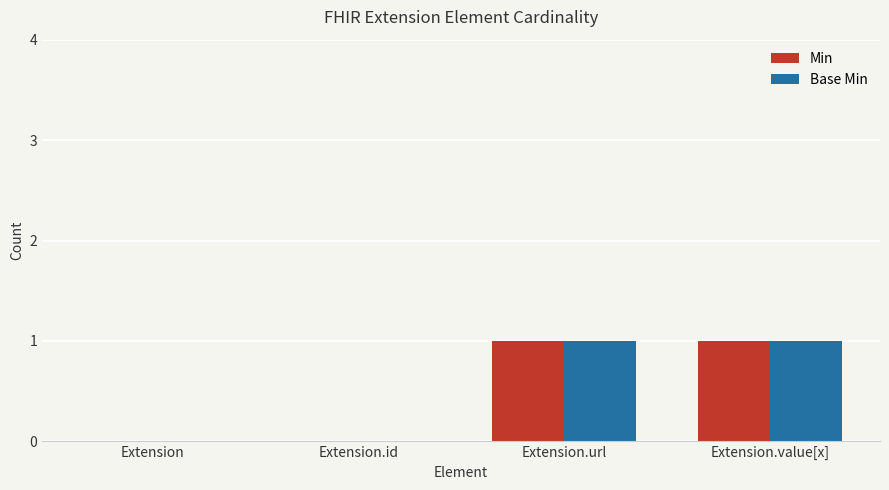

Does the chart contain stacked bars?

No